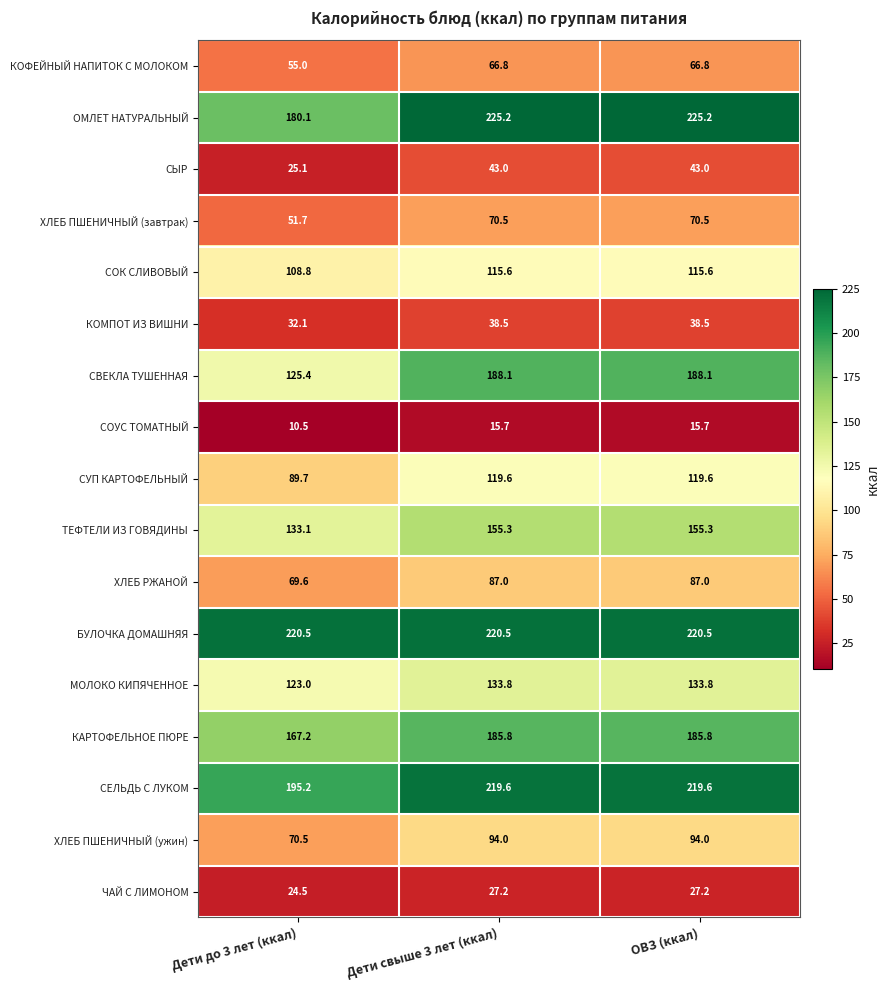

Rank the series by their maximum value, from highest to lowest.

ОМЛЕТ НАТУРАЛЬНЫЙ, БУЛОЧКА ДОМАШНЯЯ, СЕЛЬДЬ С ЛУКОМ, СВЕКЛА ТУШЕННАЯ, КАРТОФЕЛЬНОЕ ПЮРЕ, ТЕФТЕЛИ ИЗ ГОВЯДИНЫ, МОЛОКО КИПЯЧЕННОЕ, СУП КАРТОФЕЛЬНЫЙ, СОК СЛИВОВЫЙ, ХЛЕБ ПШЕНИЧНЫЙ (ужин), ХЛЕБ РЖАНОЙ, ХЛЕБ ПШЕНИЧНЫЙ (завтрак), КОФЕЙНЫЙ НАПИТОК С МОЛОКОМ, СЫР, КОМПОТ ИЗ ВИШНИ, ЧАЙ С ЛИМОНОМ, СОУС ТОМАТНЫЙ